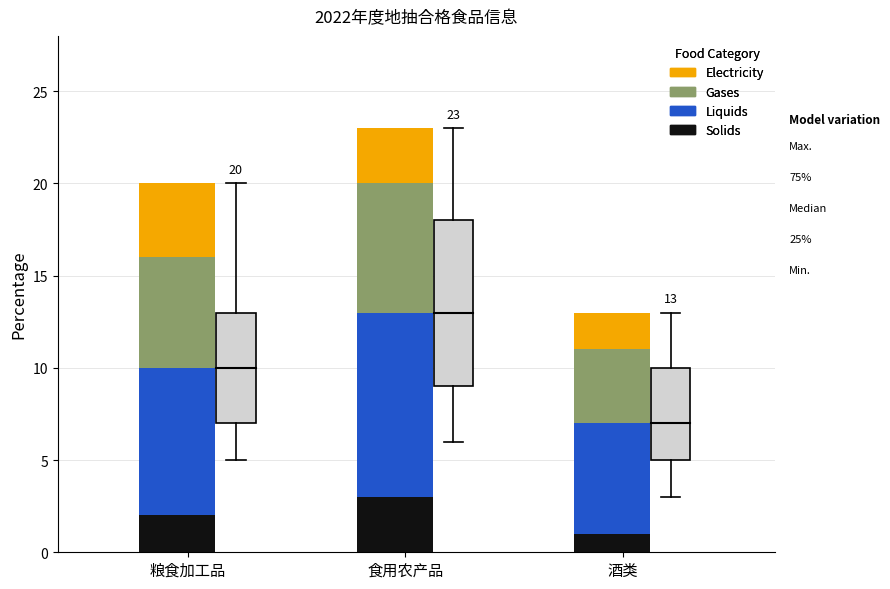

What value does the Solids series have at 食用农产品?

3